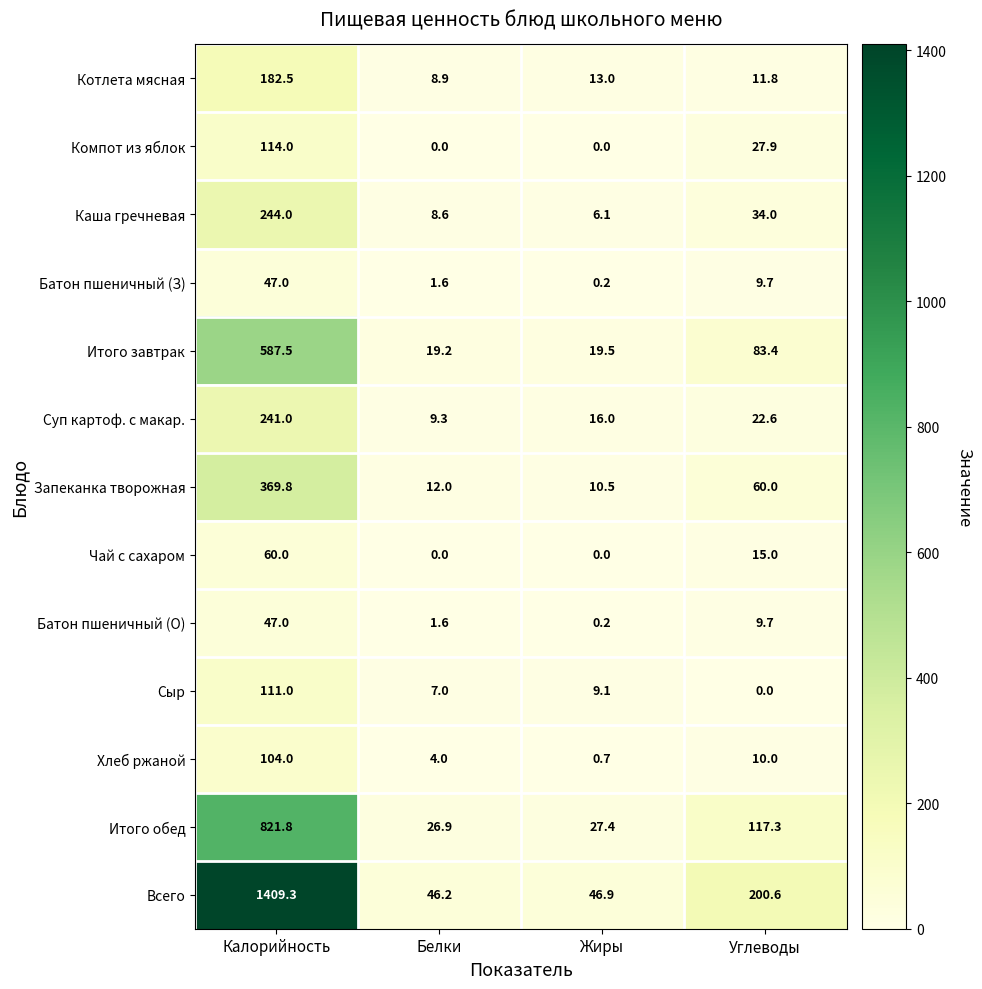

What is the average value of the Итого завтрак series?

177.4